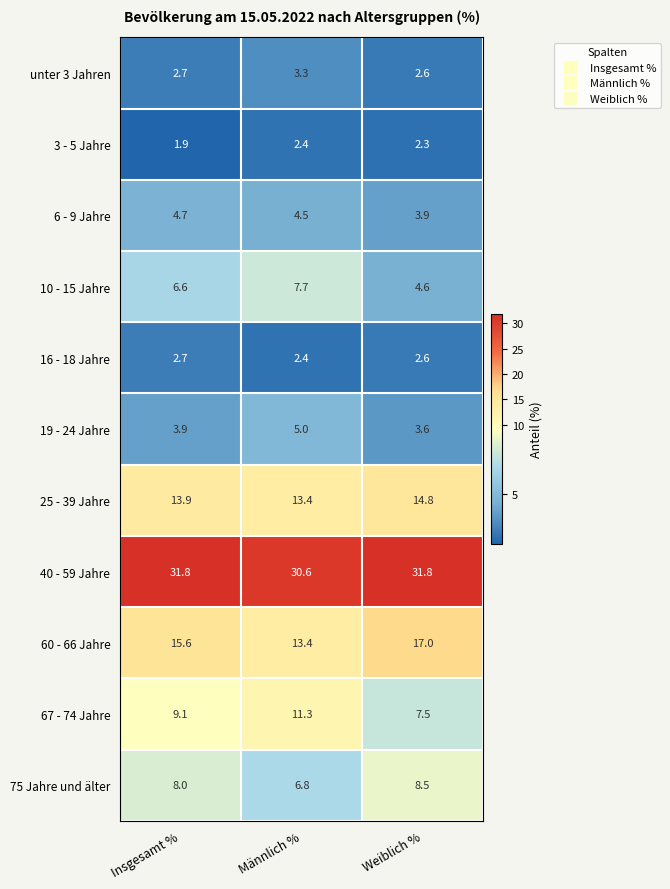

Is it true that 75 Jahre und älter equals 6.8 at Männlich %?

True